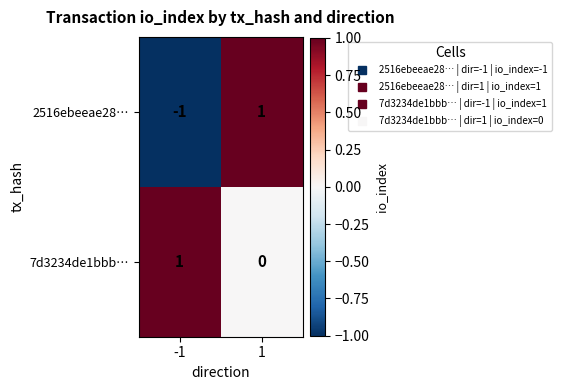

List the series in order of their overall mean, lowest first.

2516ebeeae28…, 7d3234de1bbb…